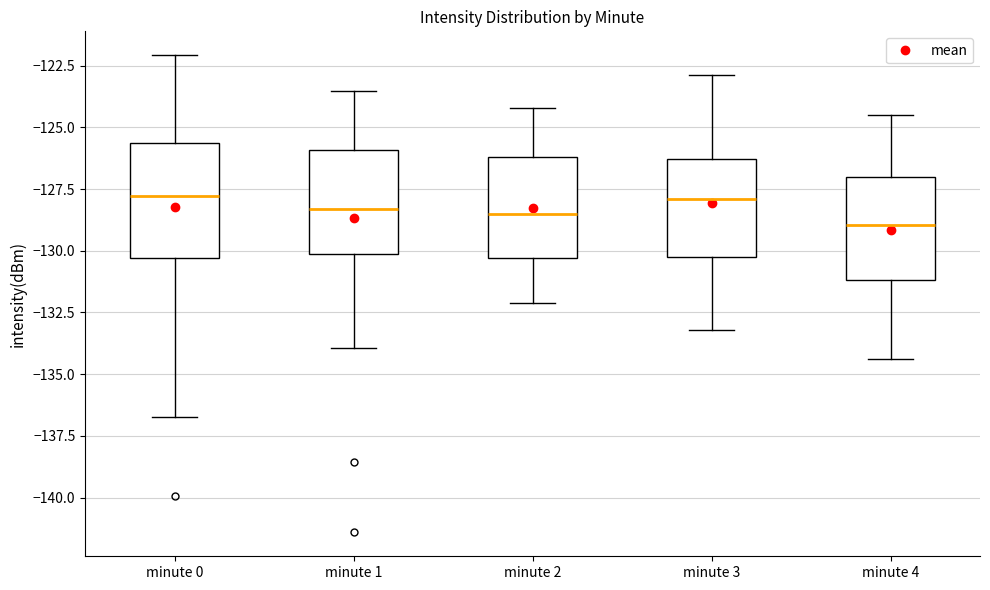

Reading left to right, read every box against the y-axis: the position of its median line, the range the box covers, and the ends of its whiskers. The values are not printed on the chart, so give them approximately, as read against the axis.

minute 0: median -128.0, box -130.5 to -125.5, whiskers -136.5 to -122.0
minute 1: median -128.5, box -130.0 to -126.0, whiskers -134.0 to -123.5
minute 2: median -128.5, box -130.5 to -126.0, whiskers -132.0 to -124.0
minute 3: median -128.0, box -130.0 to -126.5, whiskers -133.0 to -123.0
minute 4: median -129.0, box -131.0 to -127.0, whiskers -134.5 to -124.5